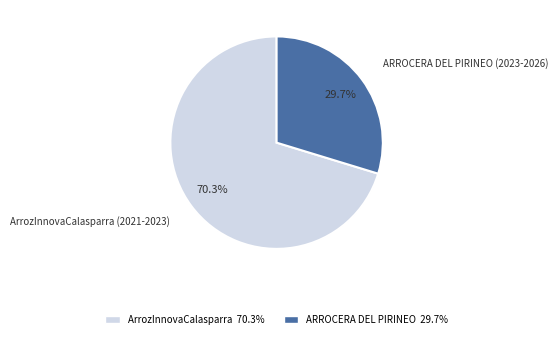

What is the majority slice?

ArrozInnovaCalasparra 70.3%